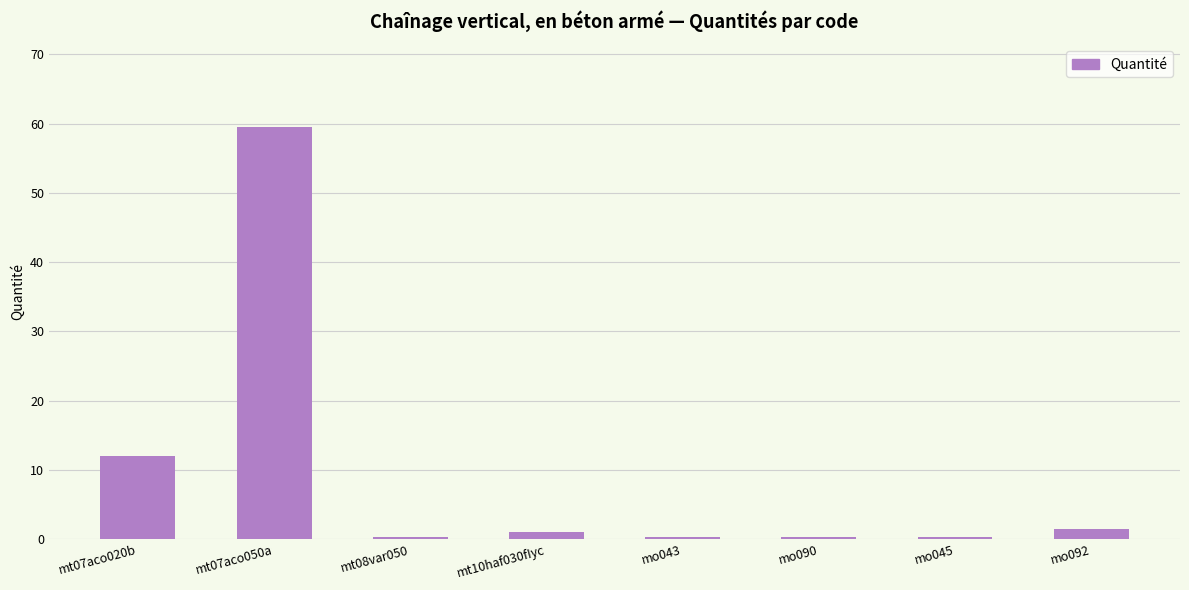

The chart shows a value of 59.5 at mt07aco050a. True or false?

True